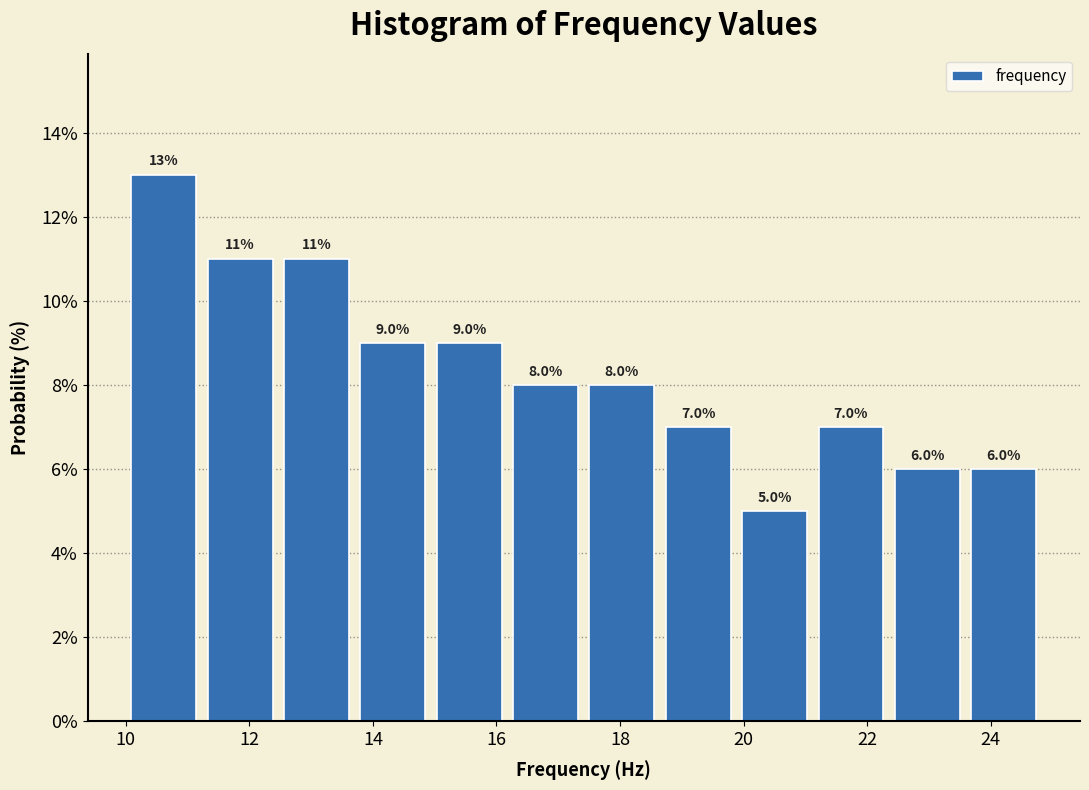

How tall is the bar that spans 22.4 to 23.6 on the x-axis? The bar edges are not printed on the chart, so give them approximately, as read against the axis.

6.0